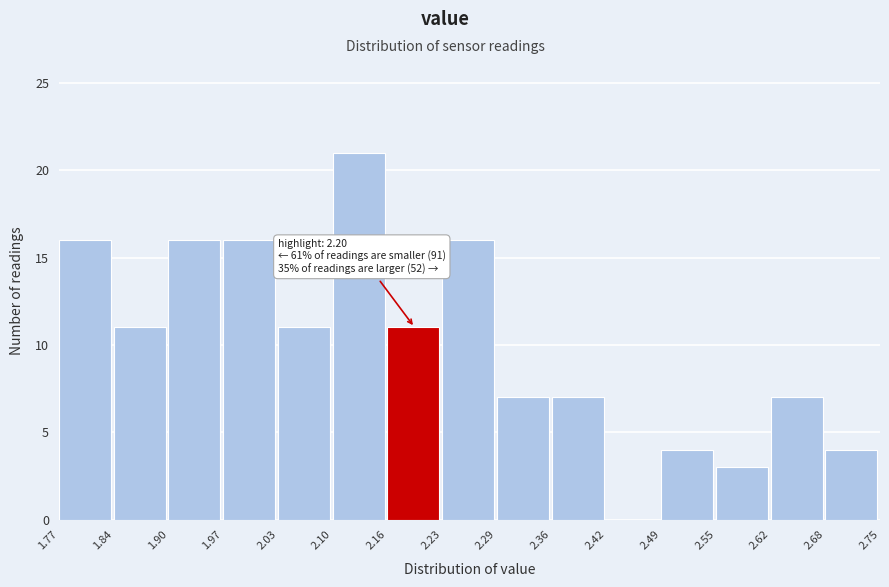

Over which range of the x-axis is the bar tallest?

2.10 to 2.16